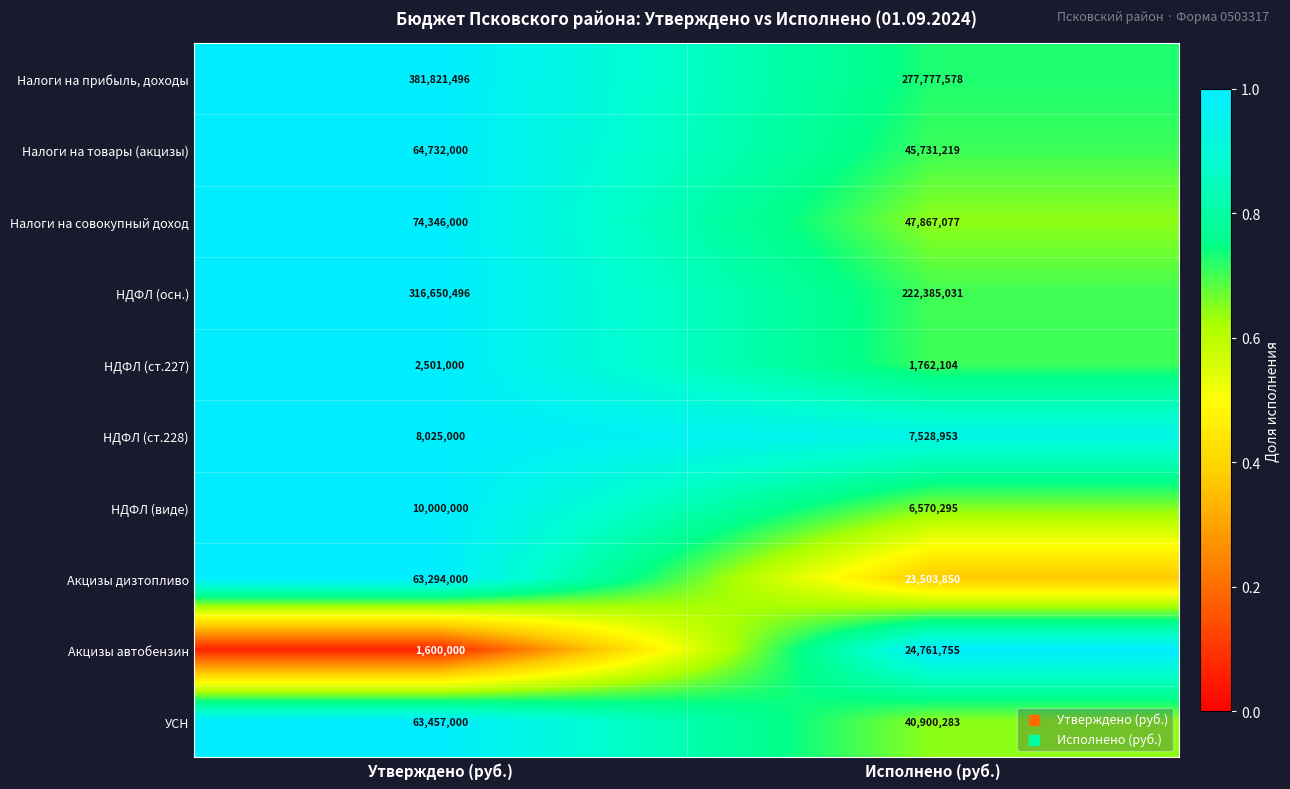

What is the sum of all НДФЛ (виде) values?

16570295